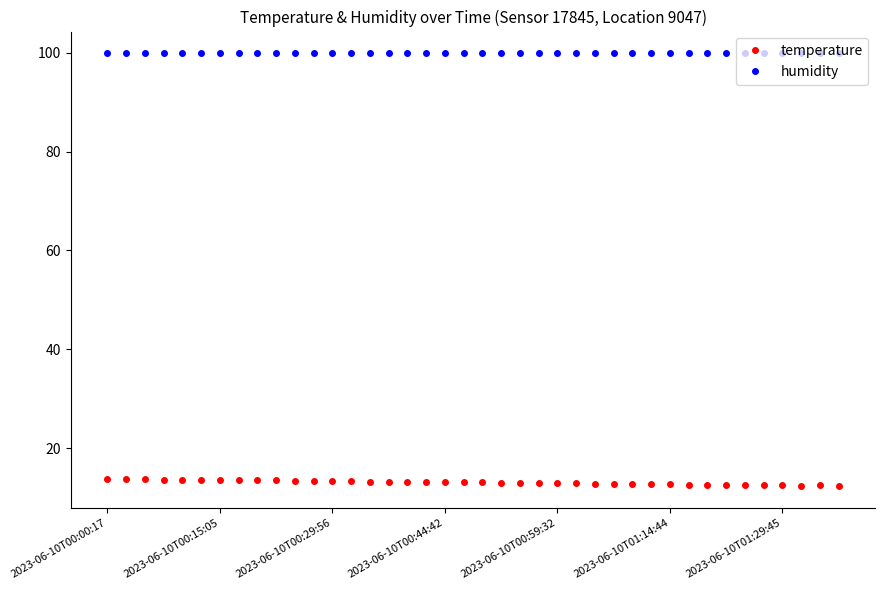

What is the maximum value shown in the chart?

99.9